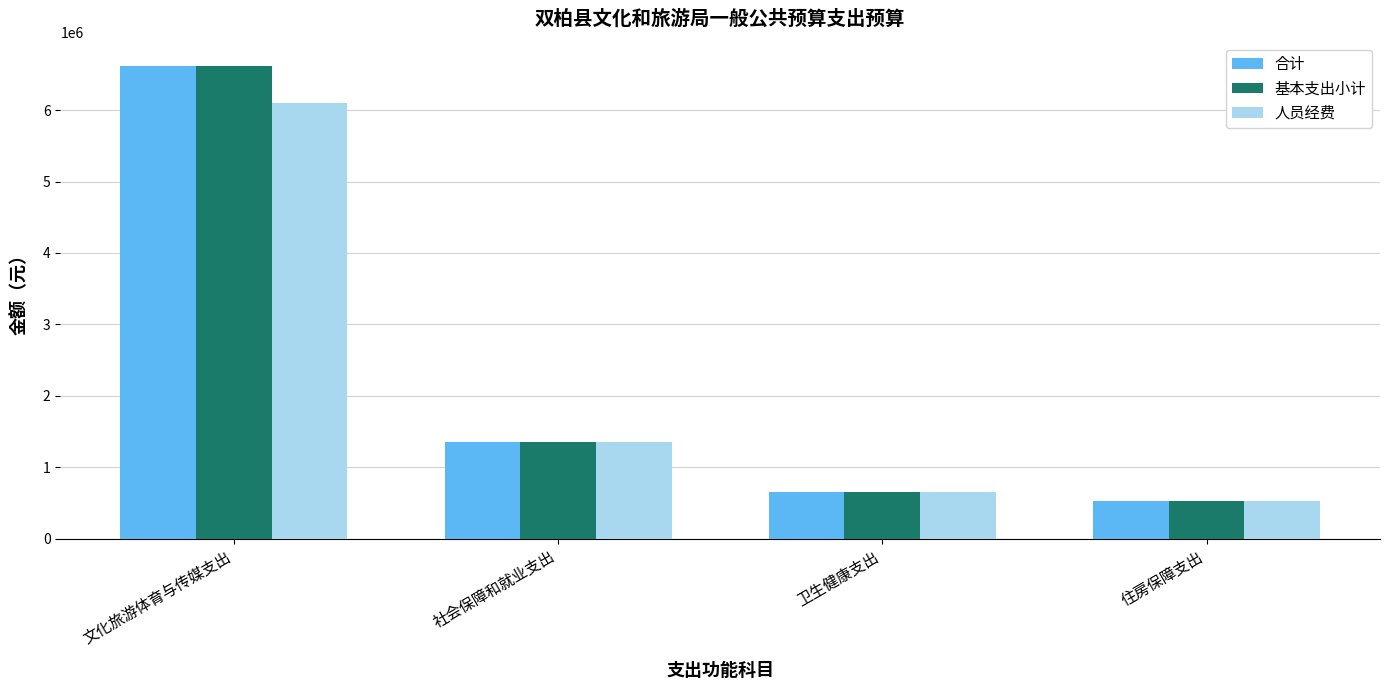

What position from the left is 卫生健康支出?

3